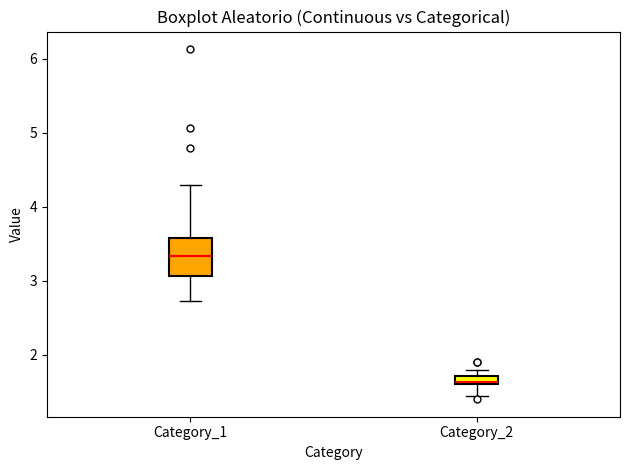

Which box is the tallest, from its lower edge to its upper edge?

Category_1